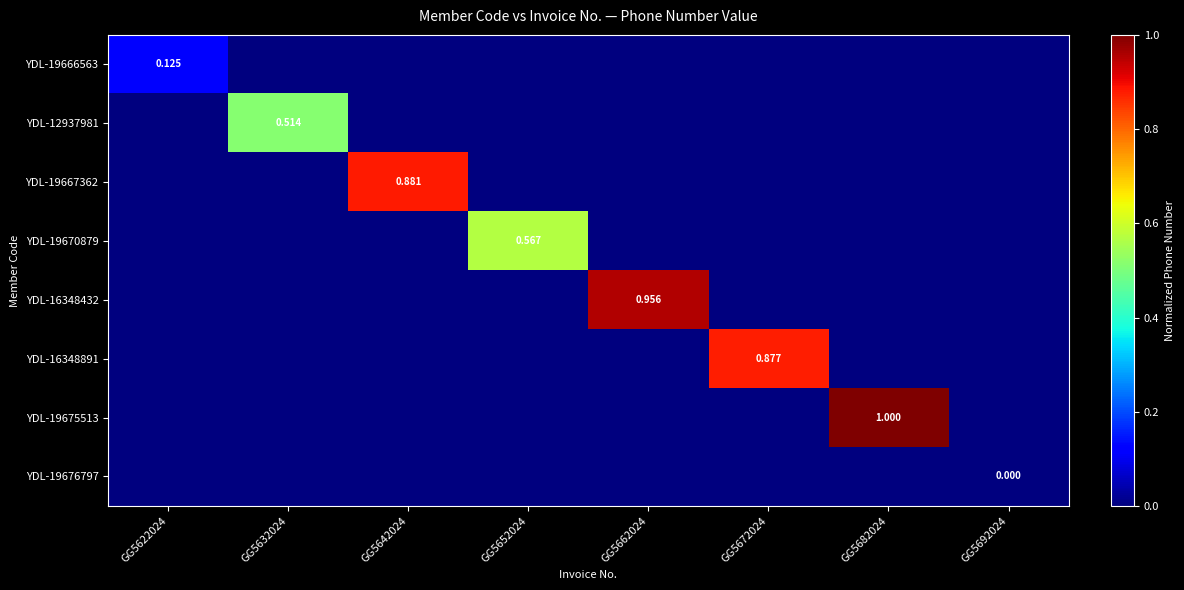

The YDL-16348891 series shows 0.3 at GG5692024. True or false?

False